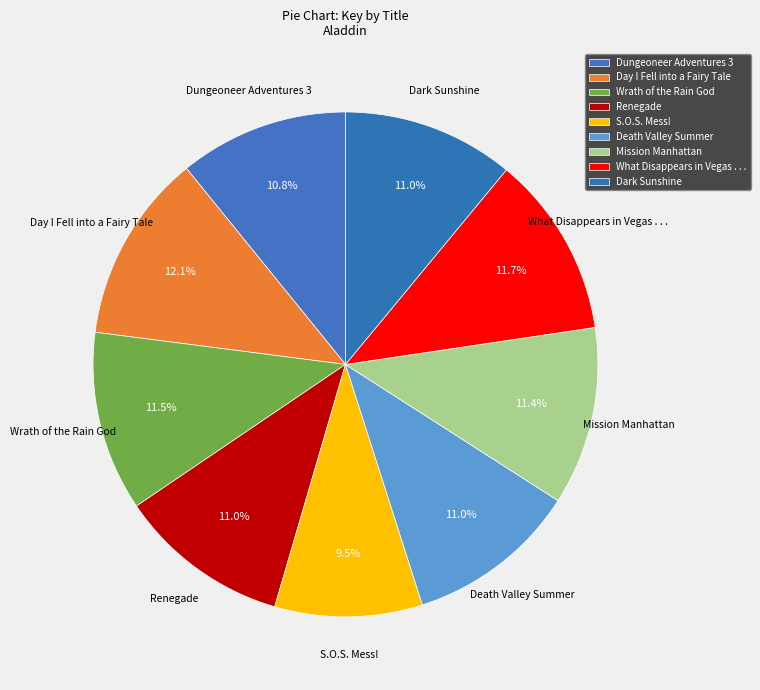

What is the smallest slice in the pie chart?

S.O.S. Mess!